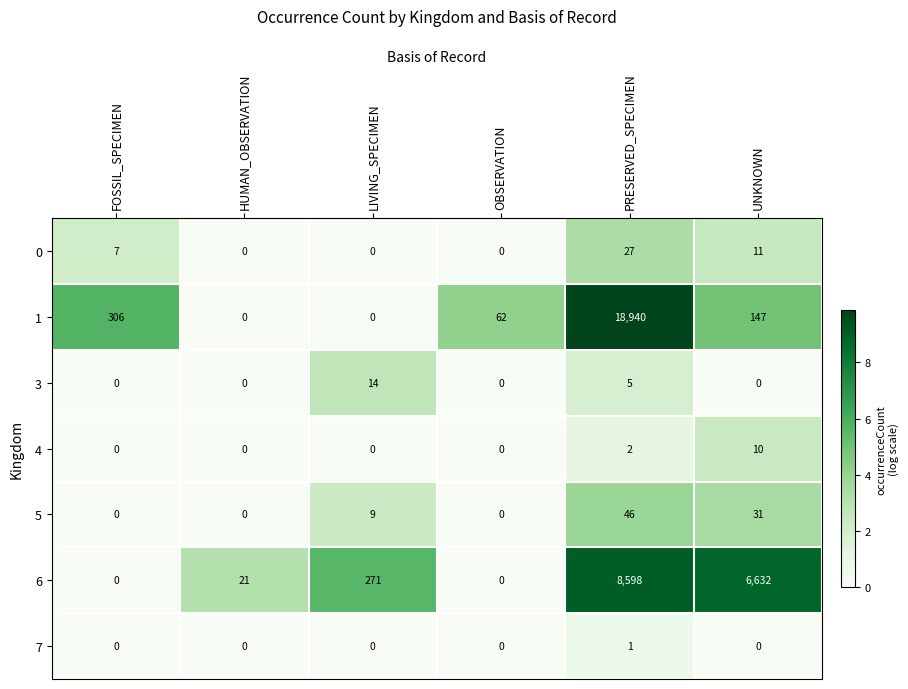

At which label is 0 closest to 13?

UNKNOWN